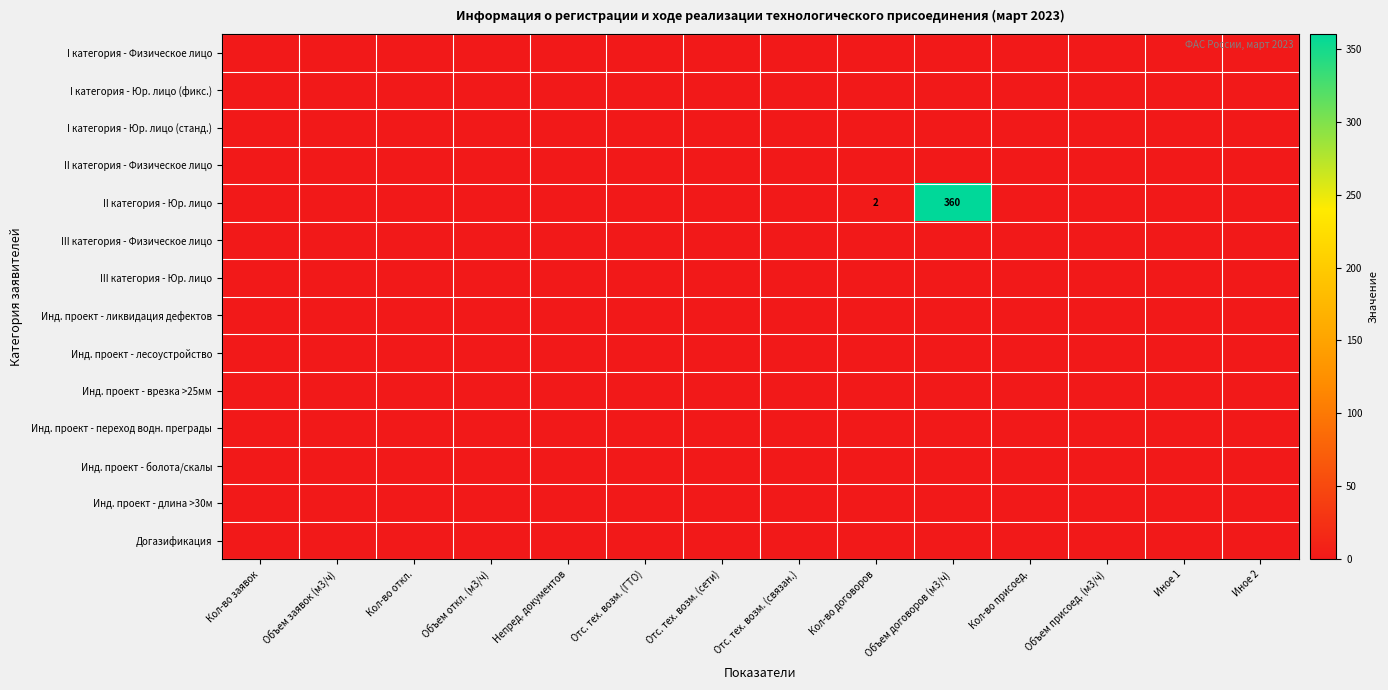

At Объем заявок (м3/ч), list the series in order from smallest to largest.

I категория - Физическое лицо, I категория - Юр. лицо (фикс.), I категория - Юр. лицо (станд.), II категория - Физическое лицо, II категория - Юр. лицо, III категория - Физическое лицо, III категория - Юр. лицо, Инд. проект - ликвидация дефектов, Инд. проект - лесоустройство, Инд. проект - врезка >25мм, Инд. проект - переход водн. преграды, Инд. проект - болота/скалы, Инд. проект - длина >30м, Догазификация